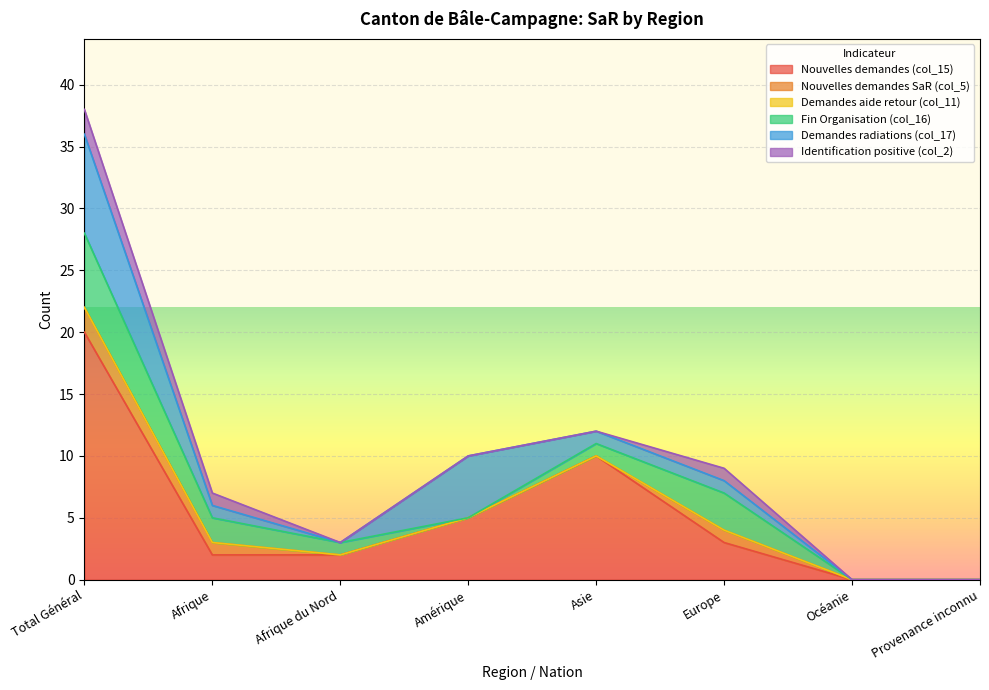

List the series in order of their peak value, lowest first.

Demandes aide retour (col_11), Nouvelles demandes SaR (col_5), Identification positive (col_2), Fin Organisation (col_16), Demandes radiations (col_17), Nouvelles demandes (col_15)